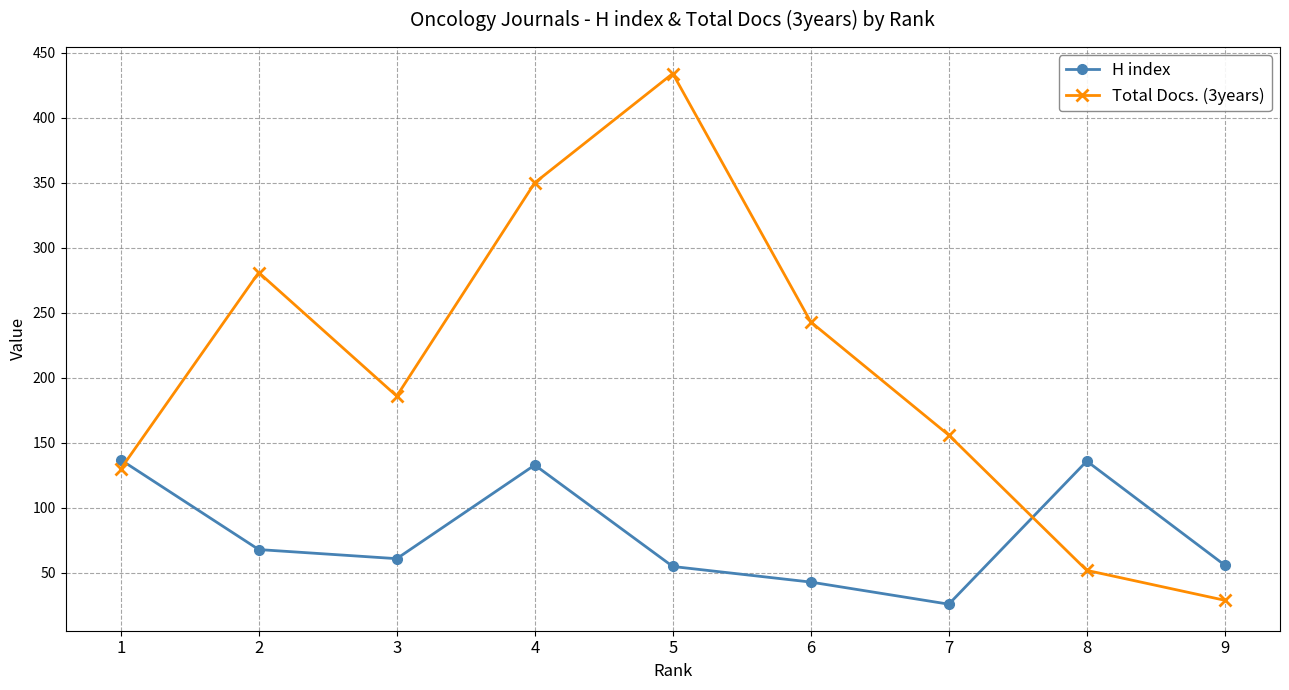

True or false: Total Docs. (3years) and H index intersect in this chart.

True